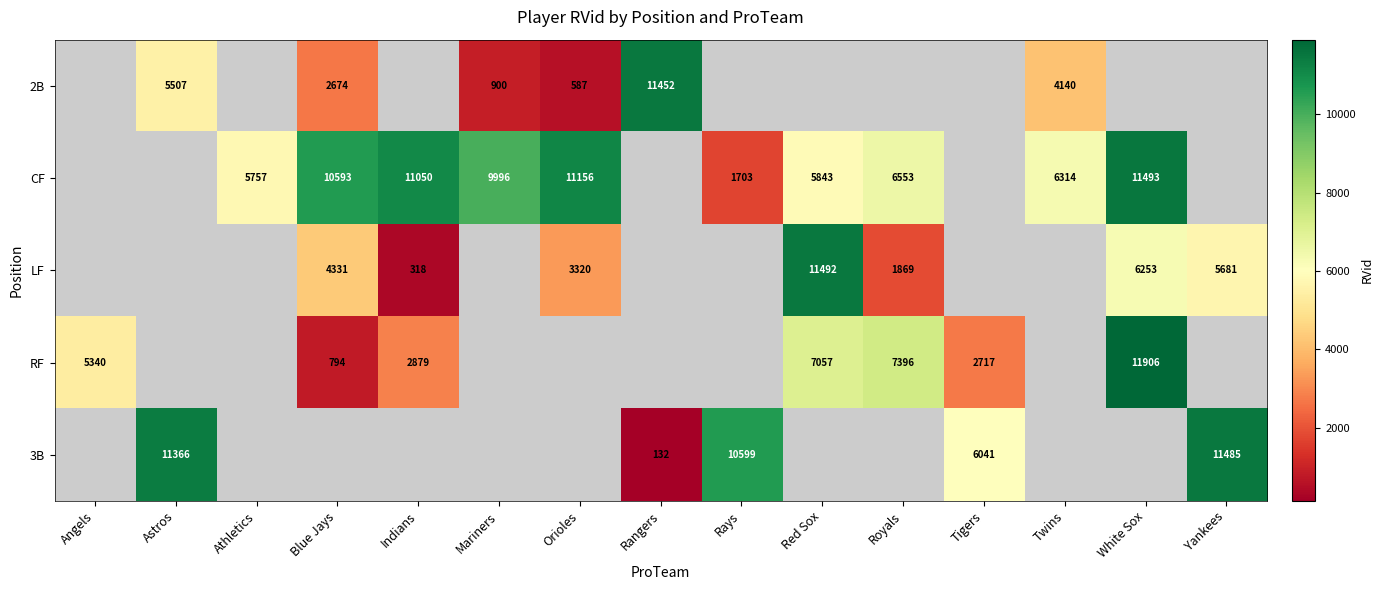

The RF series shows 2717 at Tigers. True or false?

True